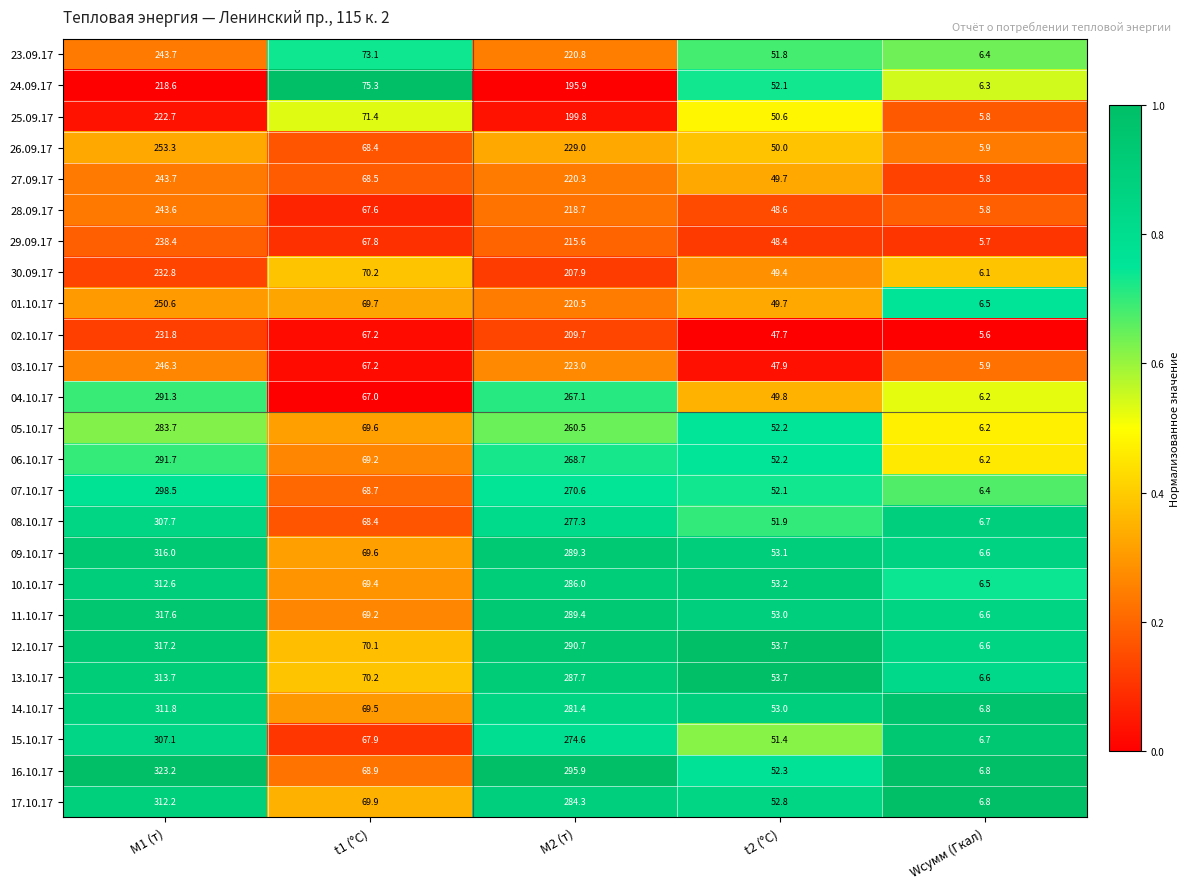

Rank the categories by 27.09.17 value from lowest to highest.

Wсумм (Гкал), t2 (°C), t1 (°C), M2 (т), M1 (т)